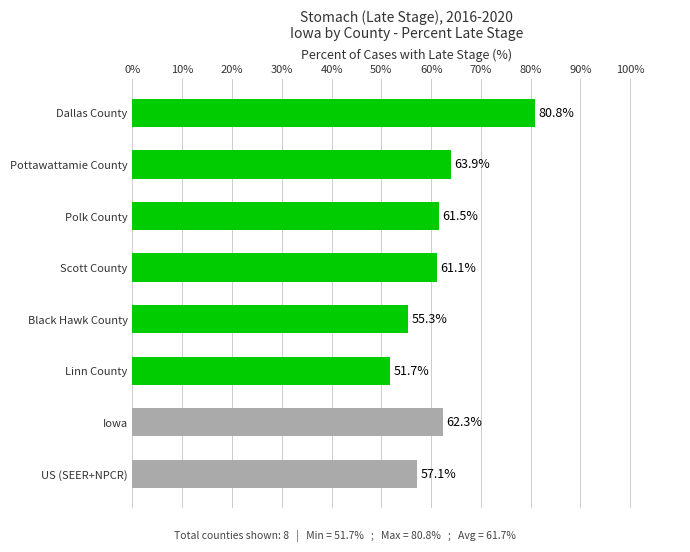

Count the number of values greater than 61.

5